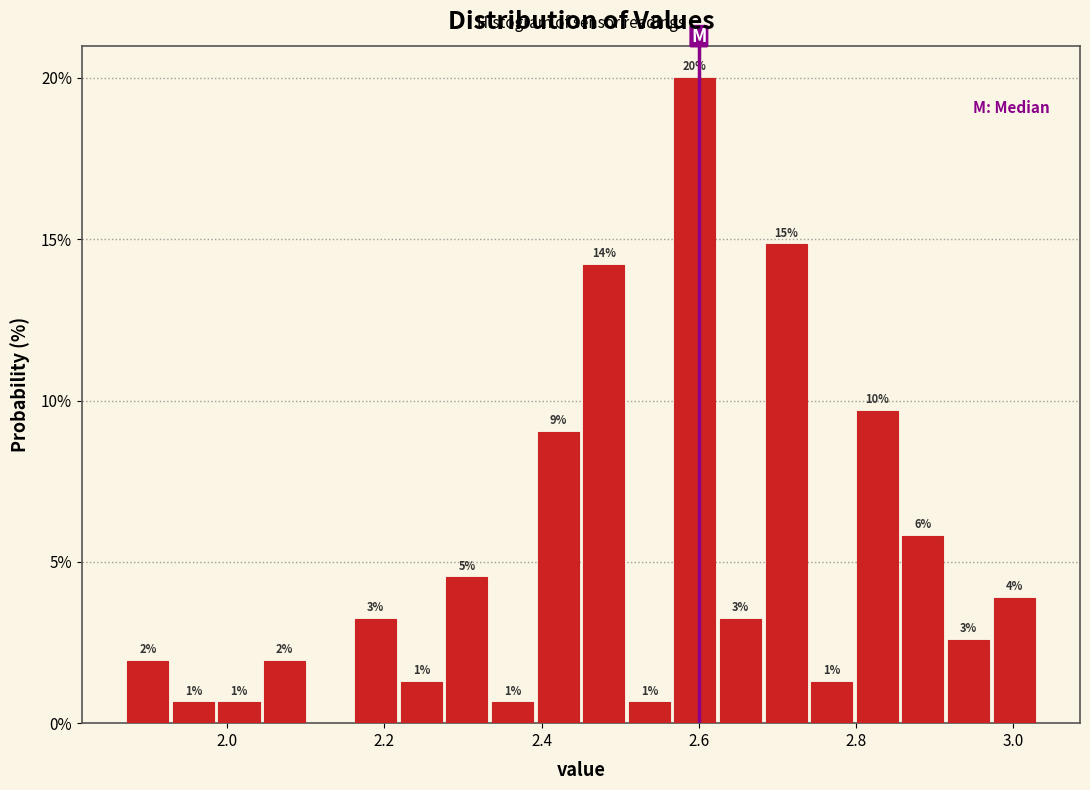

Read against the x-axis, roughly where is the centre of the tallest bar?

2.60